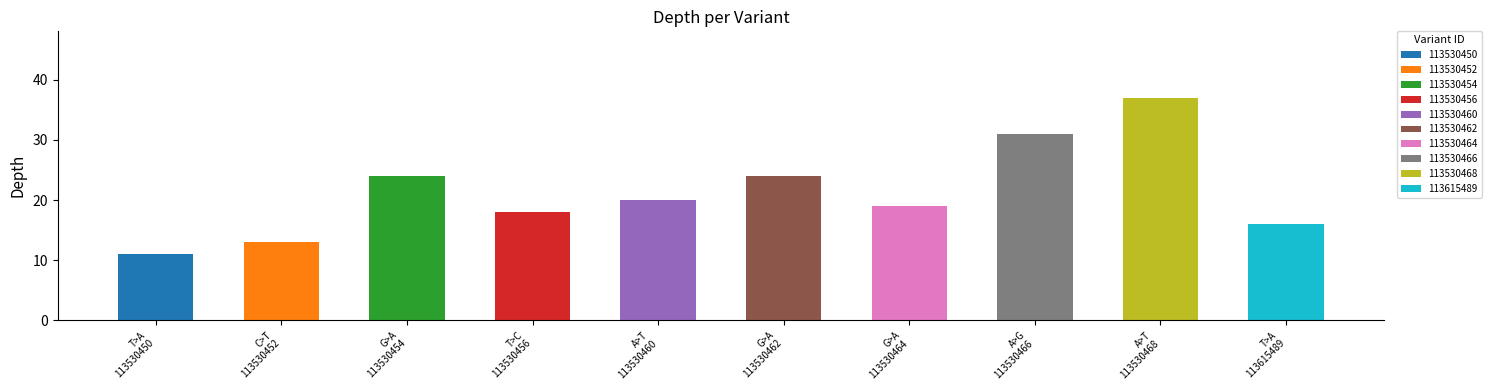

How many values are below 20?

5